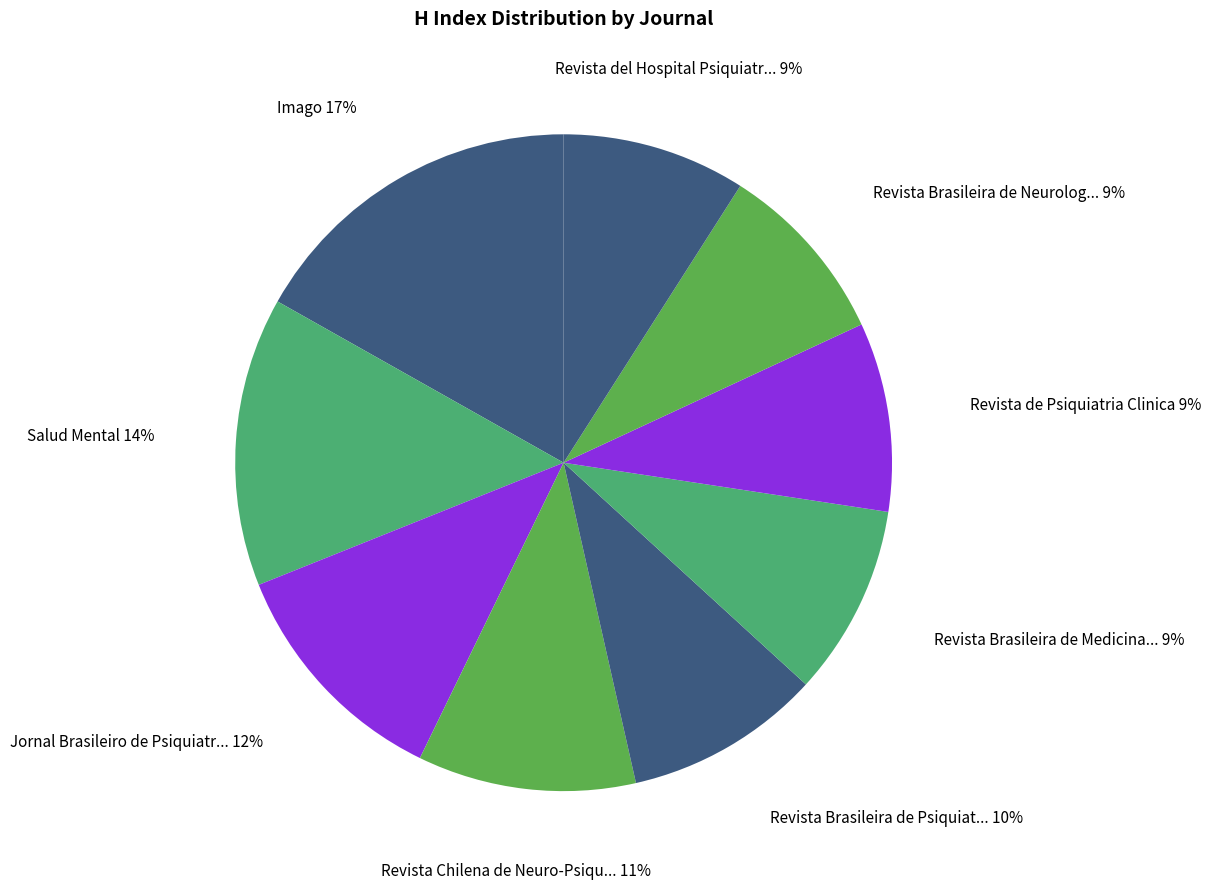

How many slices are in this pie chart?

9